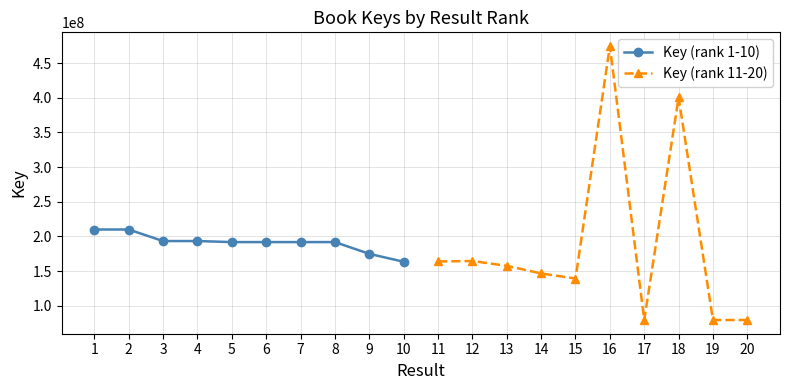

What is the lowest value of the Key (rank 1-10) series?

163494920